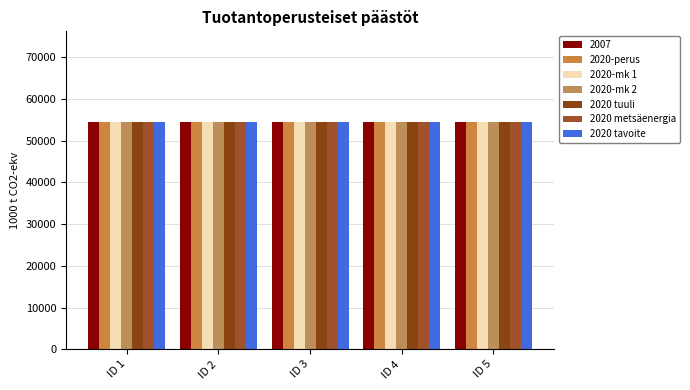

What value does the 2020 tavoite series have at ID 4?

54439